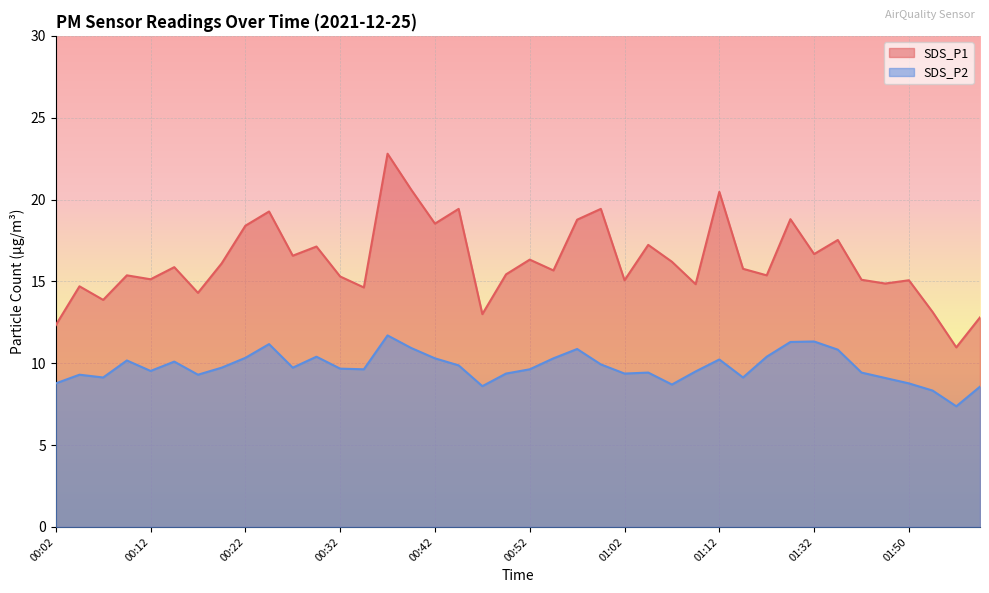

What is the total value across all series at 00:09?

25.5